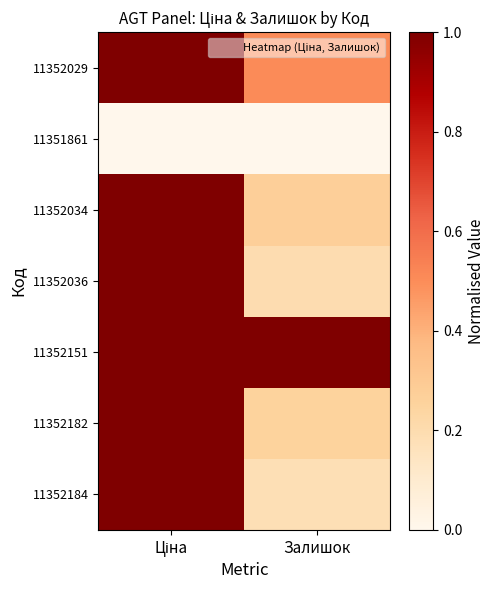

Reading left to right, transcribe all the data shown in this chart.

11352184: Ціна=1.0	Залишок=0.2
11352182: Ціна=1.0	Залишок=0.3
11352151: Ціна=1.0	Залишок=1.0
11352036: Ціна=1.0	Залишок=0.2
11352034: Ціна=1.0	Залишок=0.3
11351861: Ціна=0.0	Залишок=0.0
11352029: Ціна=1.0	Залишок=0.5